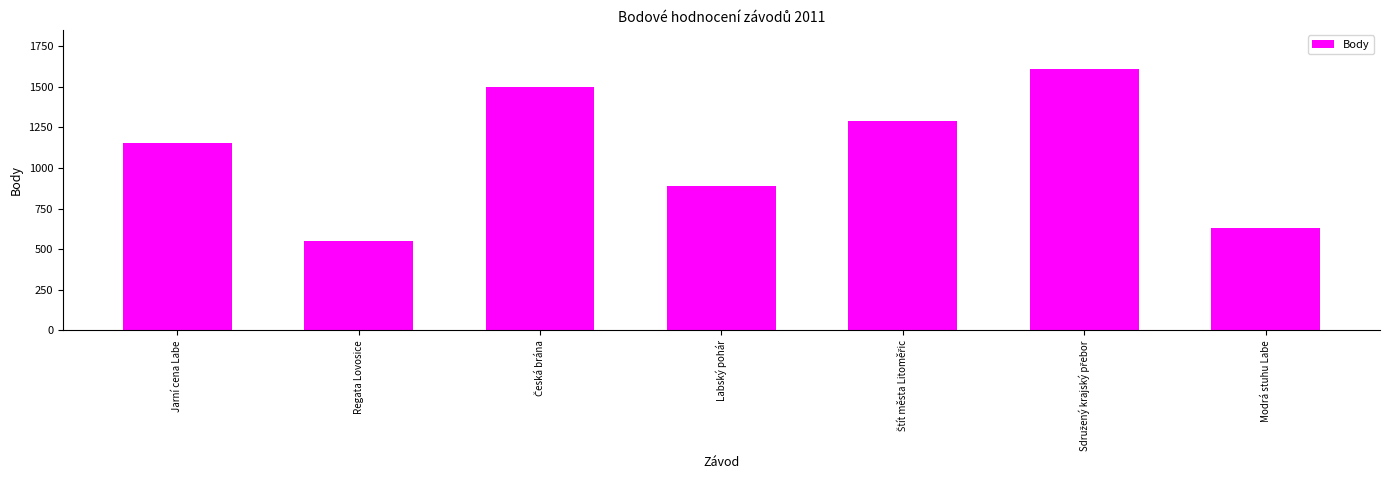

What is the sum of all values?

7619